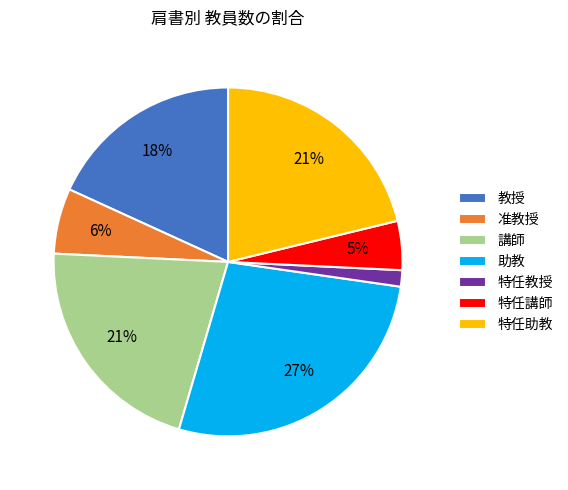

To the nearest percent, what percentage of the pie is 特任講師?

5%